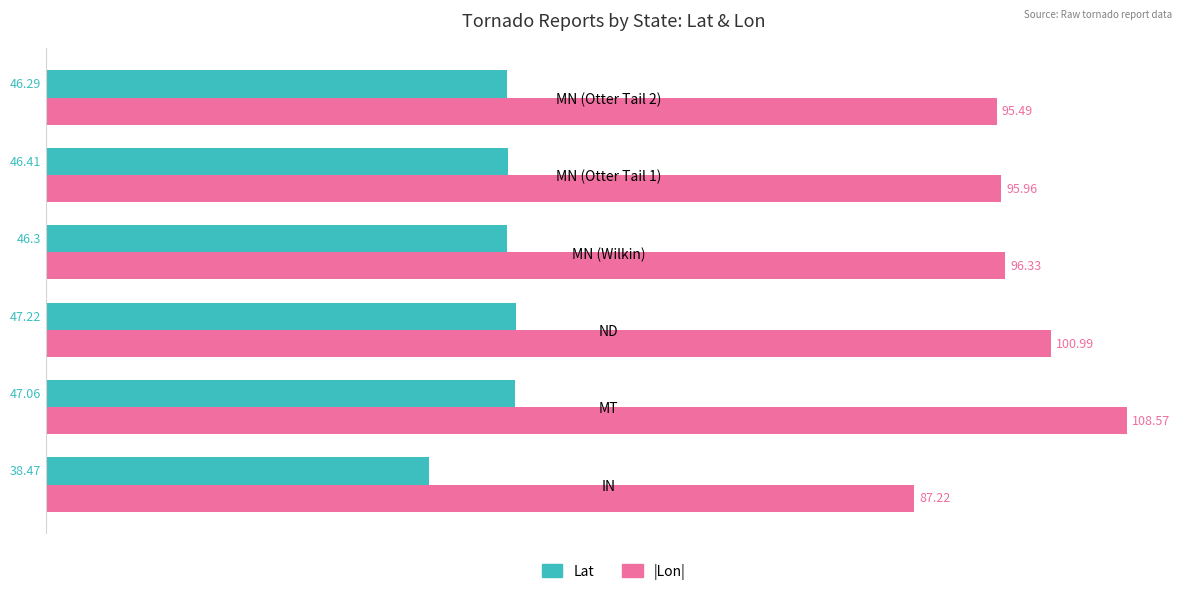

What is the average value of the Lat series?

45.3